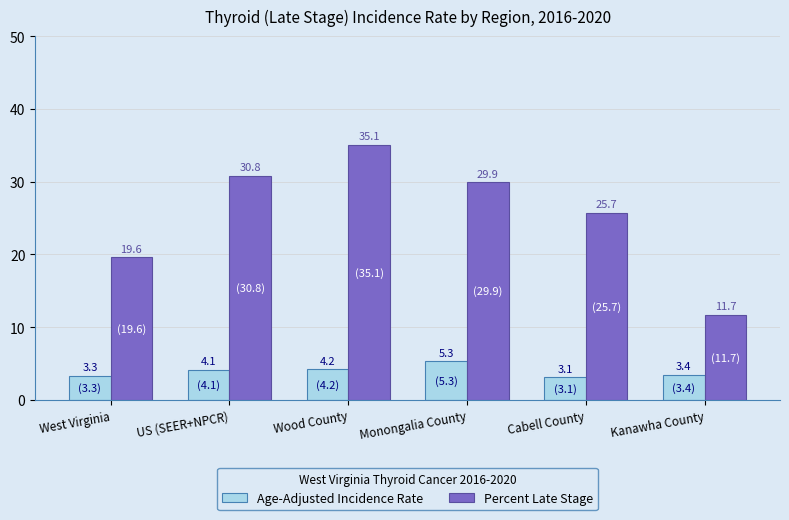

At Monongalia County, list the series in order from smallest to largest.

Age-Adjusted Incidence Rate, Percent Late Stage